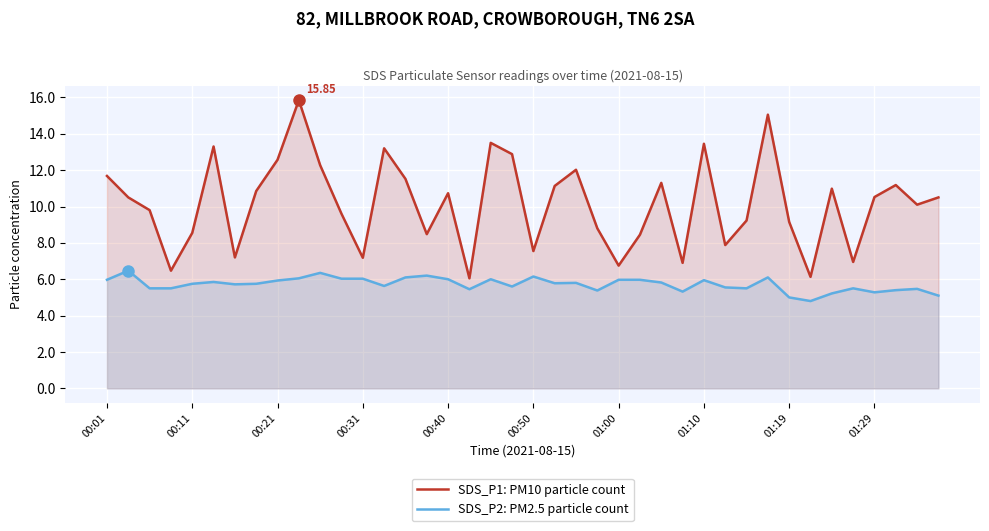

What is the average value of the SDS_P2: PM2.5 particle count series?

5.7